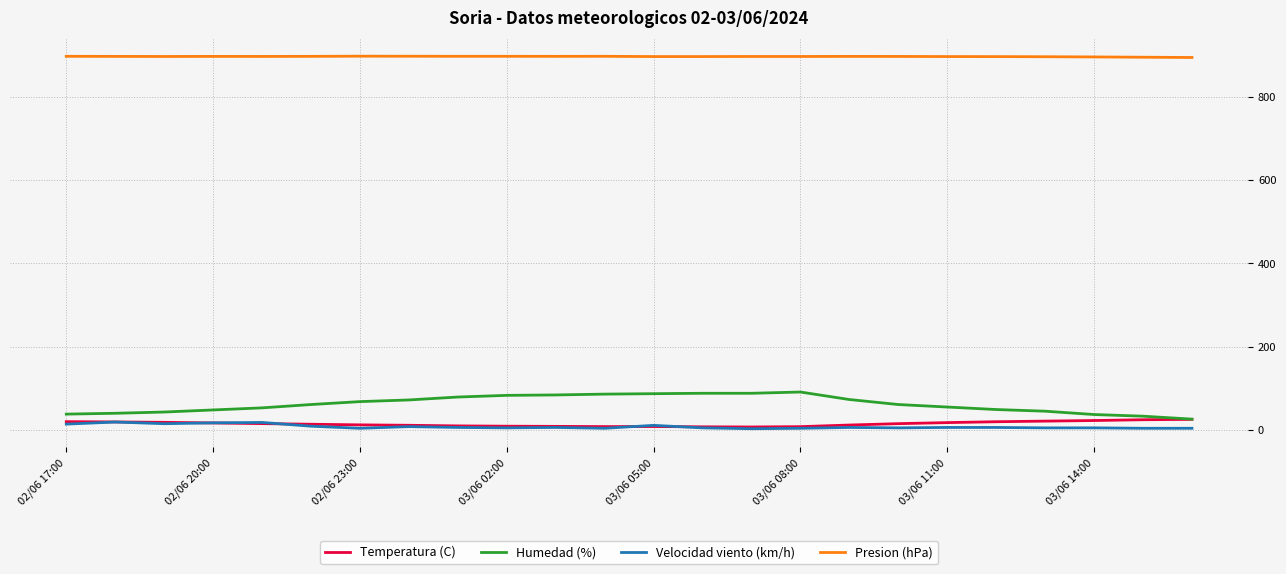

True or false: Presion (hPa) and Velocidad viento (km/h) intersect in this chart.

False